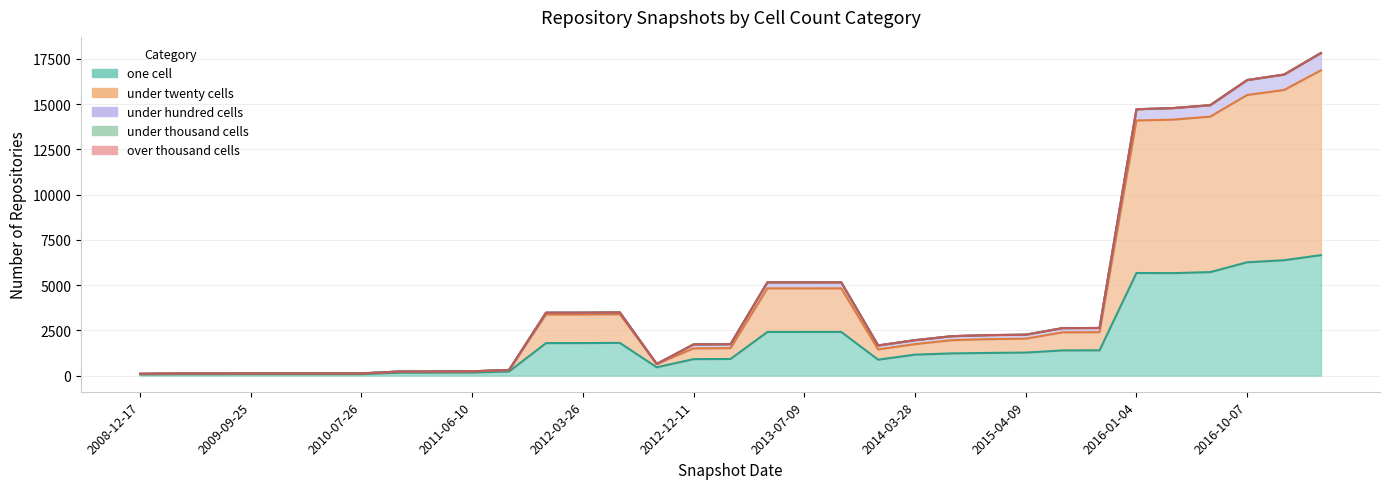

Between 2009-09-25 and 2015-10-01, which series saw the biggest shift?

one_cell